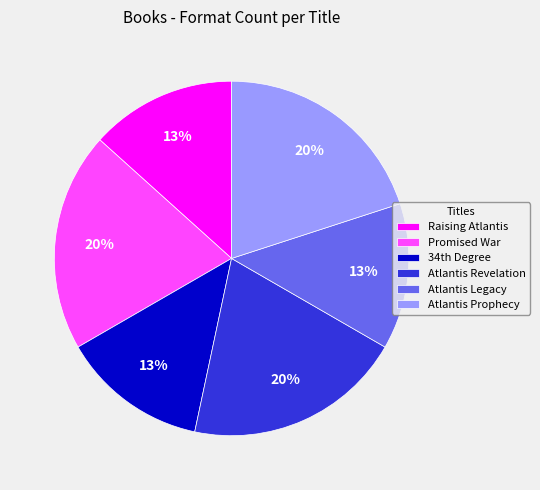

Is there a majority slice in this chart?

No